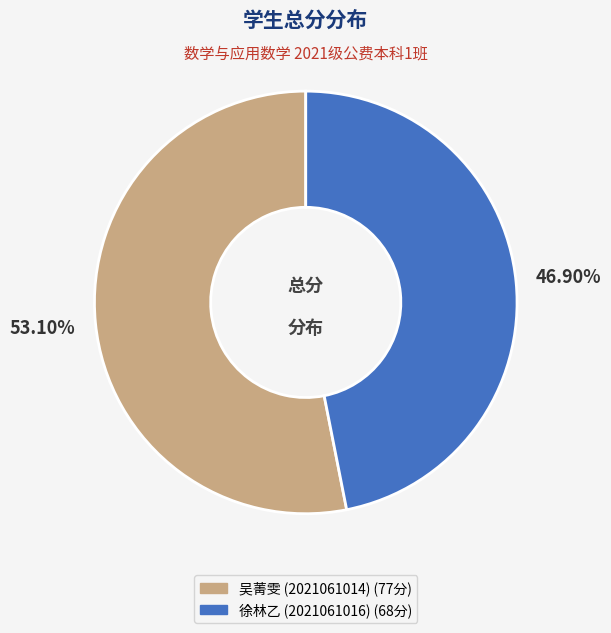

The 吴菁雯 (2021061014) slice represents 53% of the pie. True or false?

True